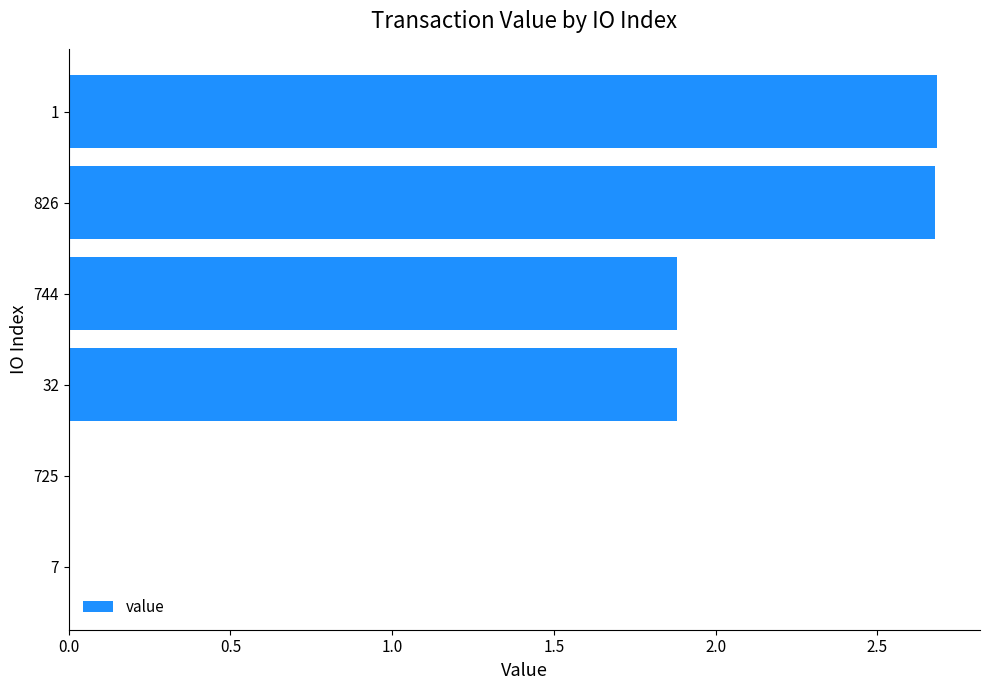

Are the bars horizontal?

Yes